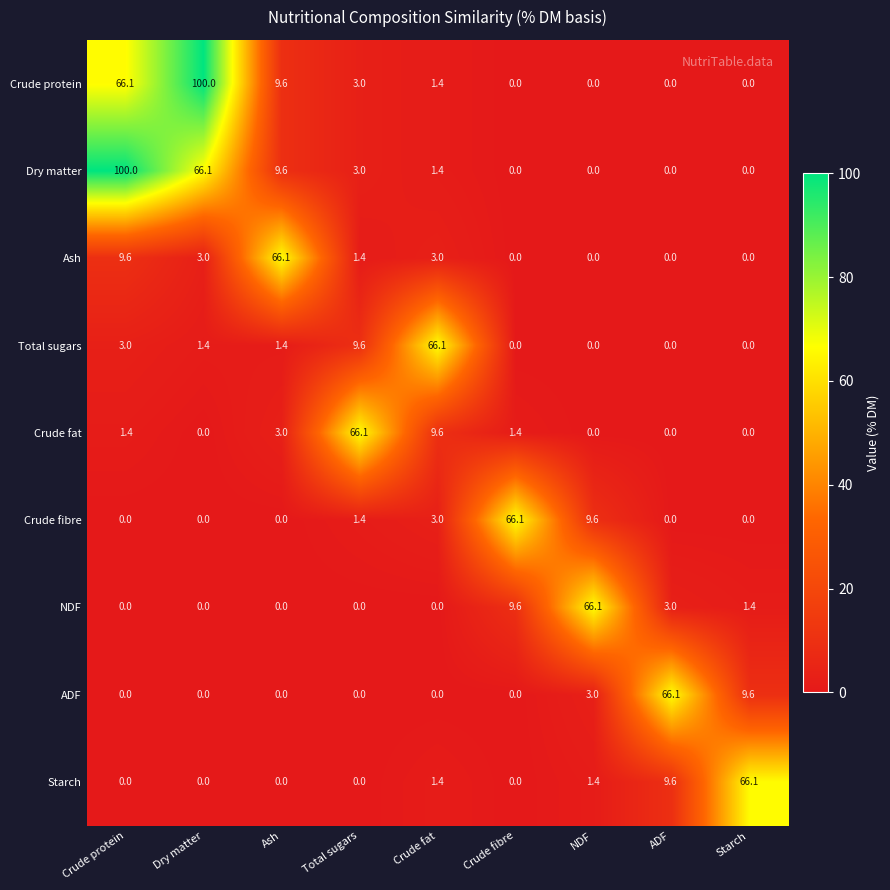

At which label is Starch closest to 33?

ADF